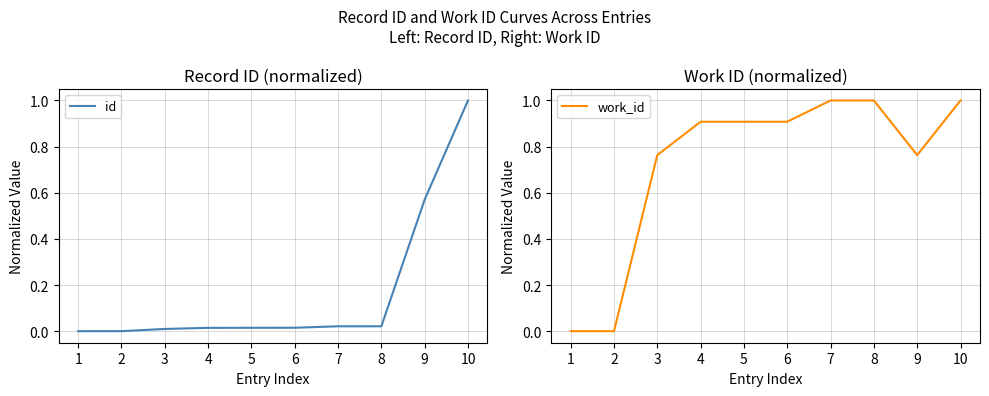

The value of id at 8 is 0.0. True or false?

False